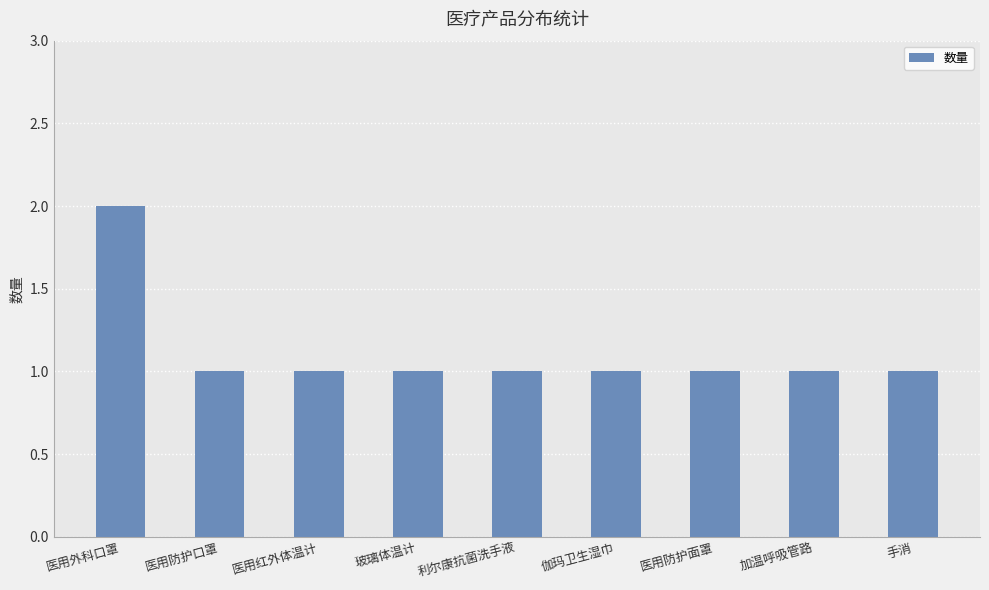

Which label corresponds to the largest value in the chart?

医用外科口罩